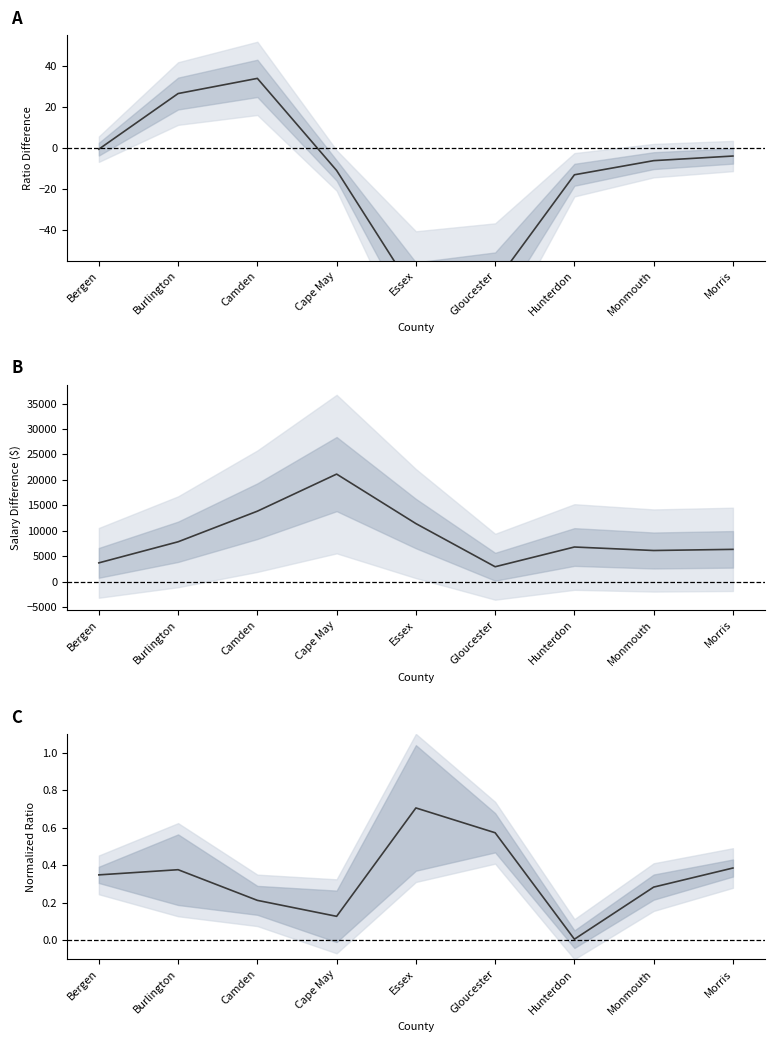

What is the label of the 1st point from the right?

Morris